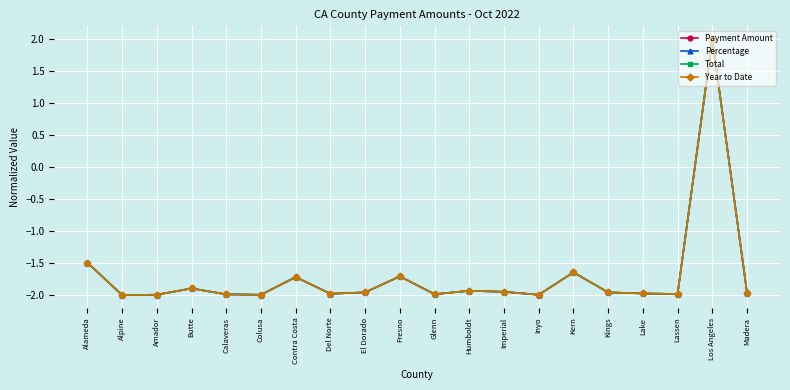

Which series ends up on top after the final intersection of Percentage and Payment Amount?

Percentage